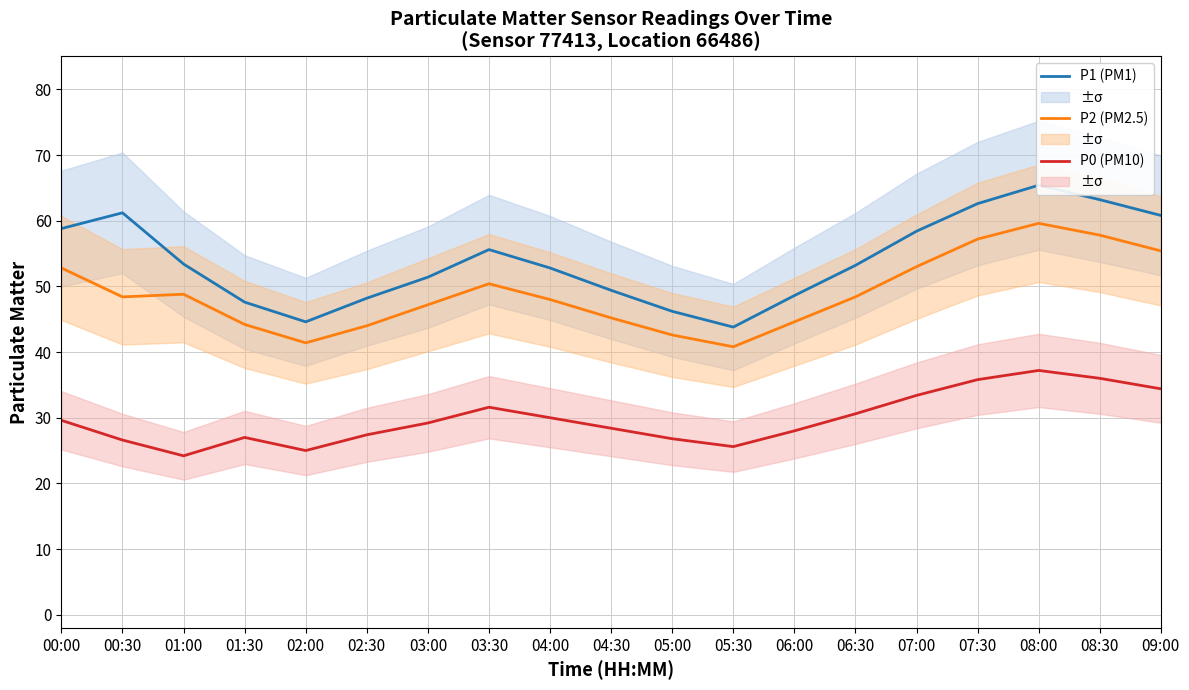

Is the value of P0 (PM10) at 07:30 greater than the value of P1 (PM1) at 07:30?

No